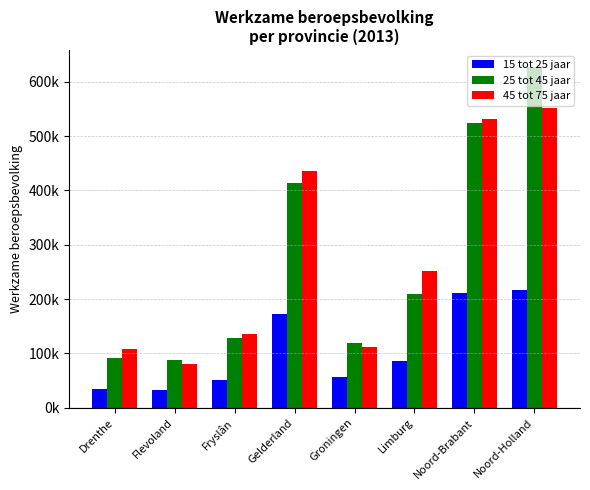

Reading left to right, extract all data points from this chart.

15 tot 25 jaar: 34000	33000	51000	173000	56000	86000	211000	217000
25 tot 45 jaar: 92000	88000	128000	413000	119000	210000	524000	627000
45 tot 75 jaar: 109000	80000	136000	435000	112000	252000	532000	552000